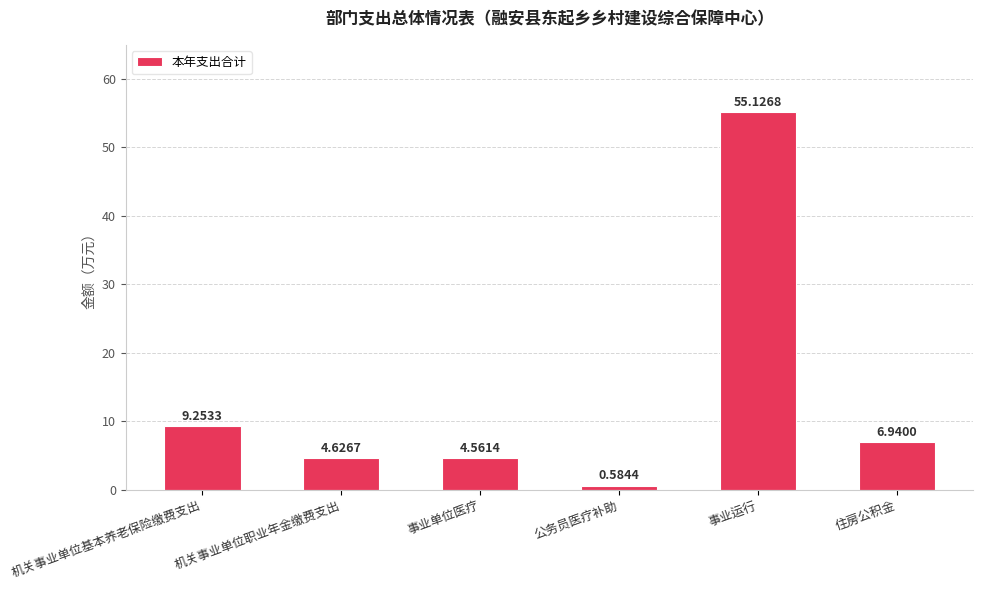

At which category does the chart reach its peak across all series?

事业运行